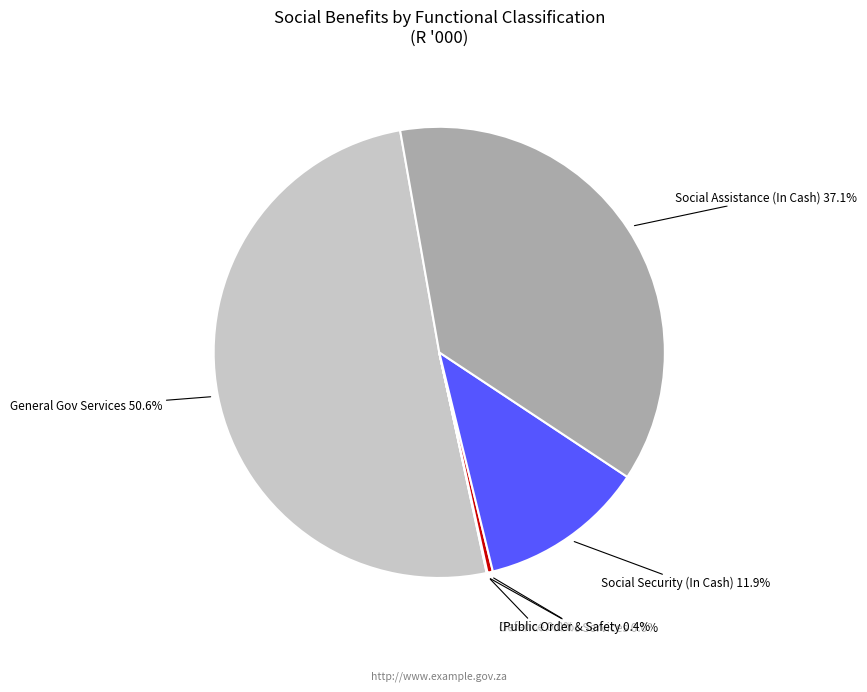

Is General Gov Services the majority of the pie?

Yes